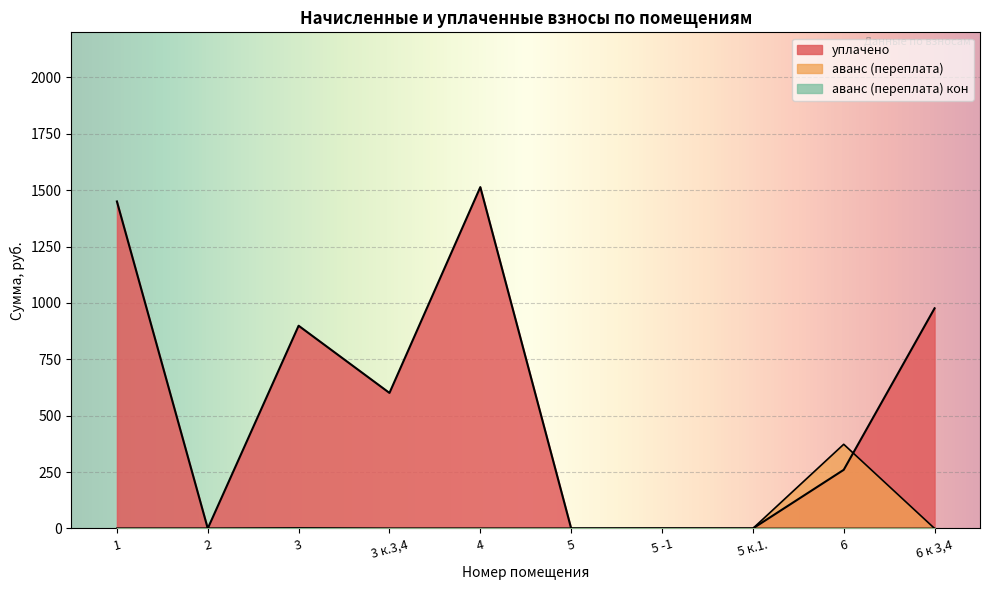

How many lines are shown in the chart?

3